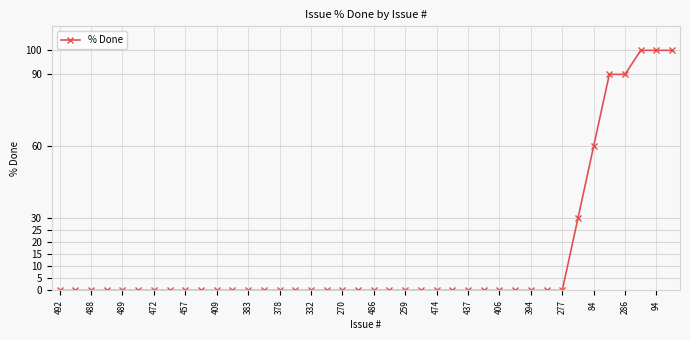

What is the difference between the second highest and second lowest values?

100